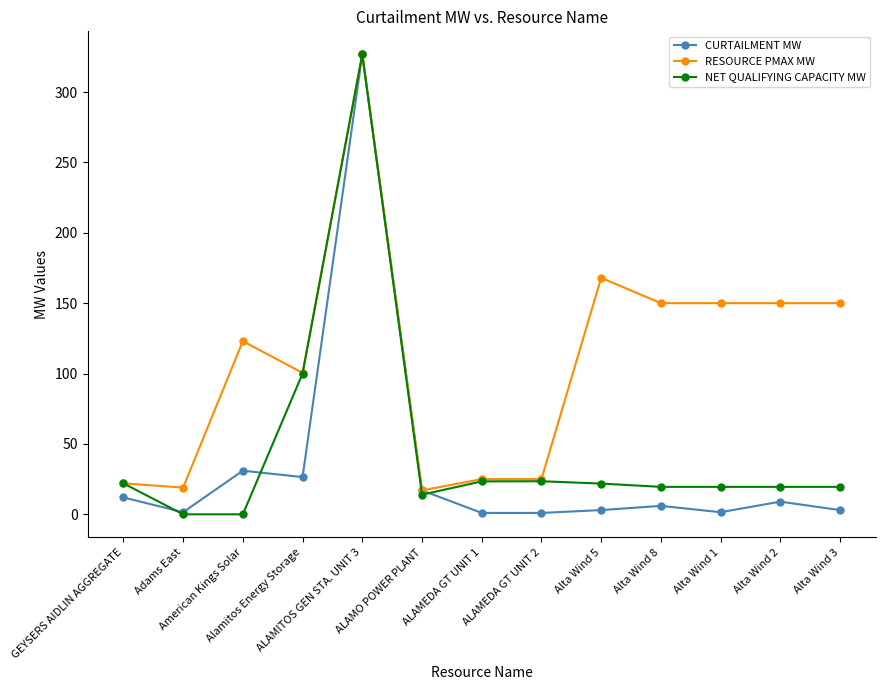

What is the sum of all RESOURCE PMAX MW values?

1426.2